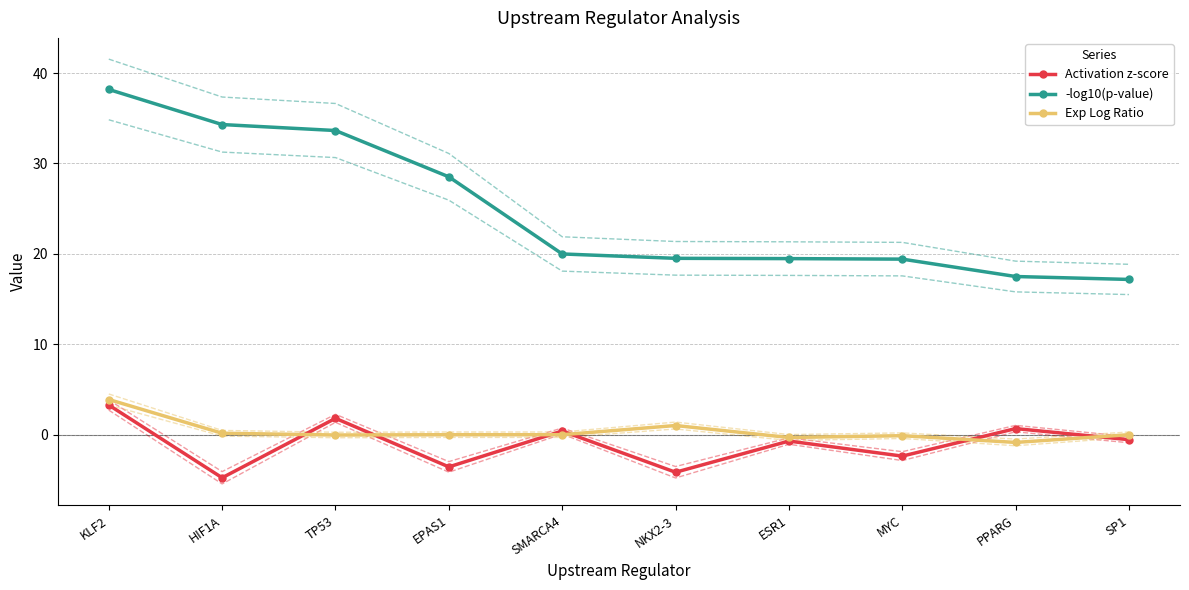

At which category does Exp Log Ratio reach its first local peak?

NKX2-3